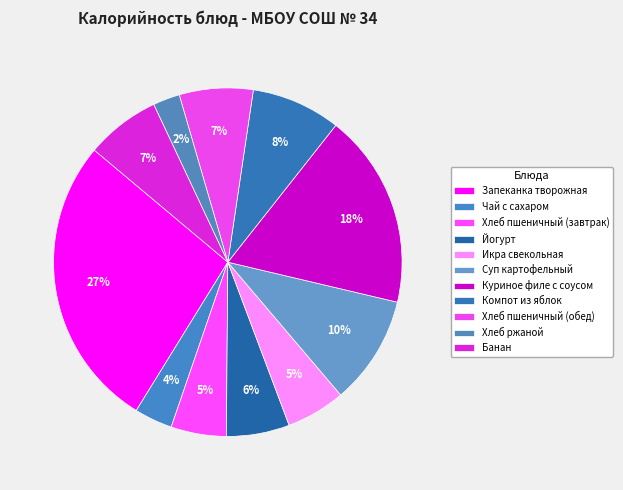

How many segments does this pie chart have?

11